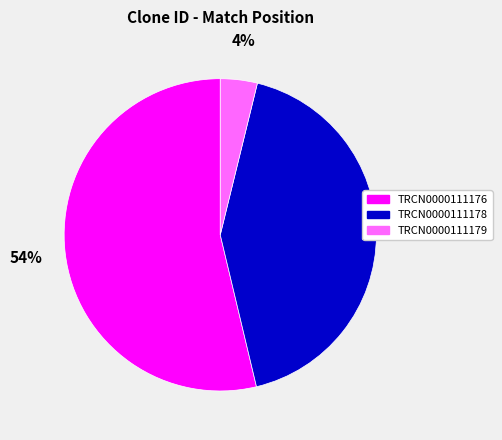

Which slice is the smallest?

TRCN0000111179